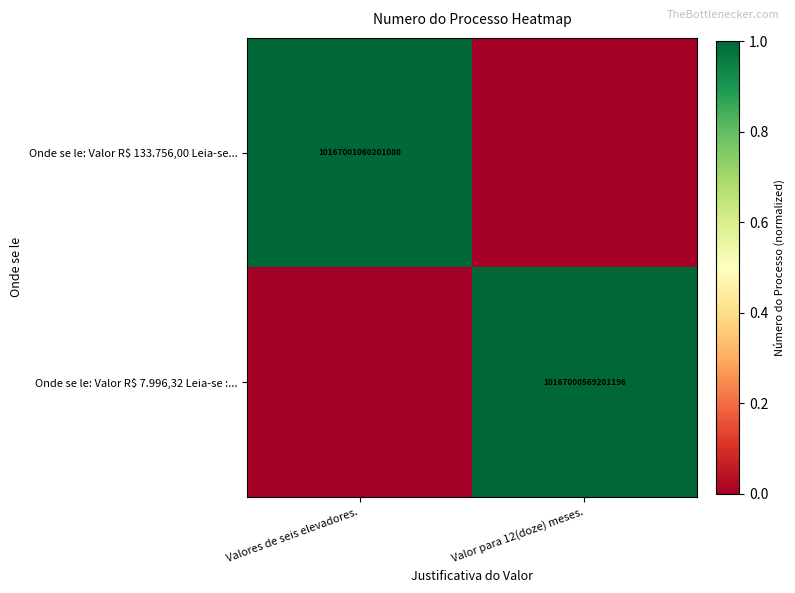

The value of Onde se le: Valor R$ 7.996,32 Leia-se :... at Valor para 12(doze) meses. is 18154246357213408. True or false?

False